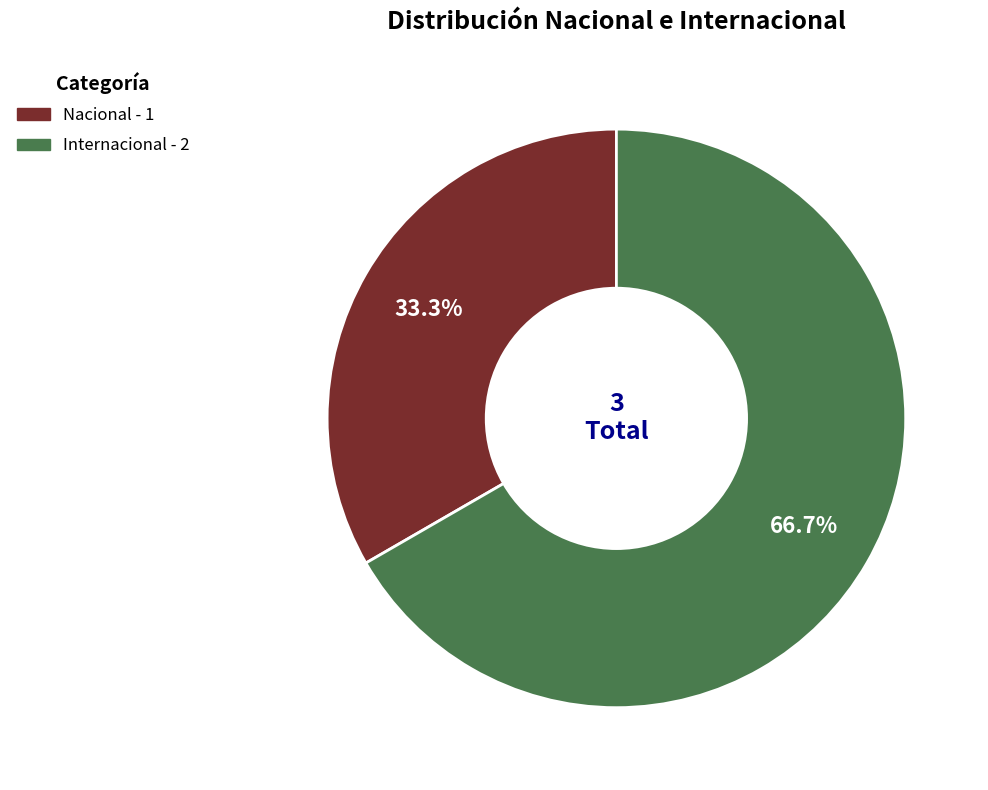

To the nearest percent, what percentage of the pie is Nacional?

33%